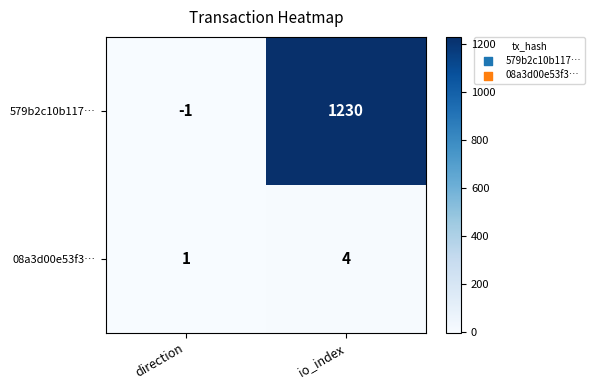

What is the difference between the 08a3d00e53f3… values at io_index and direction?

3